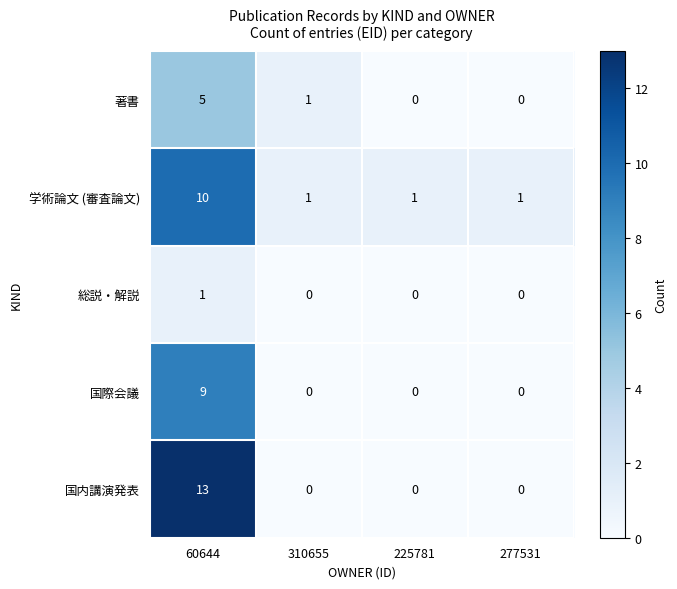

Rank the series at 60644 from lowest to highest value.

総説・解説, 著書, 国際会議, 学術論文 (審査論文), 国内講演発表